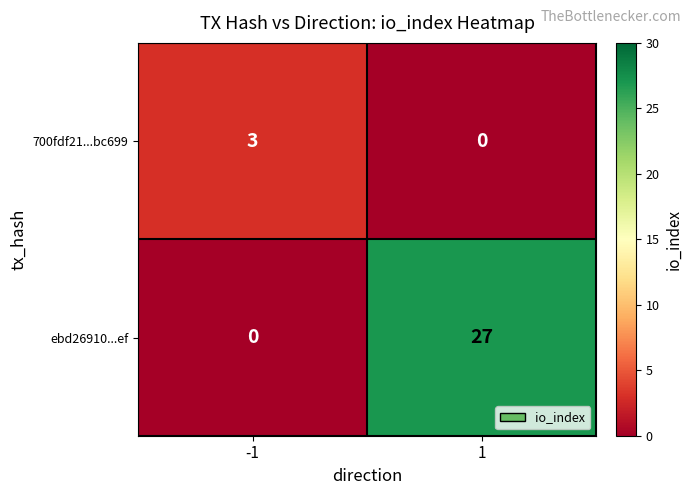

Is the value of ebd26910...ef at -1 greater than the value of 700fdf21...bc699 at -1?

No